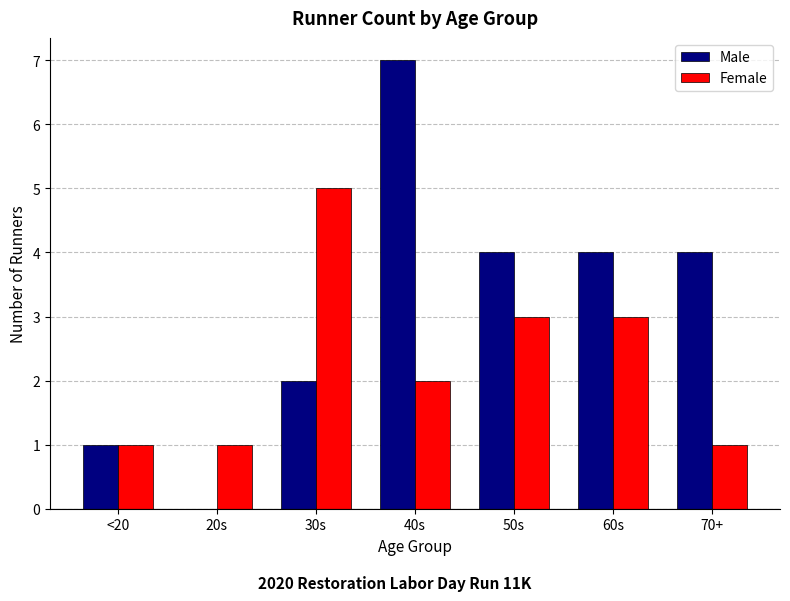

Which category has the highest value across all series?

40s